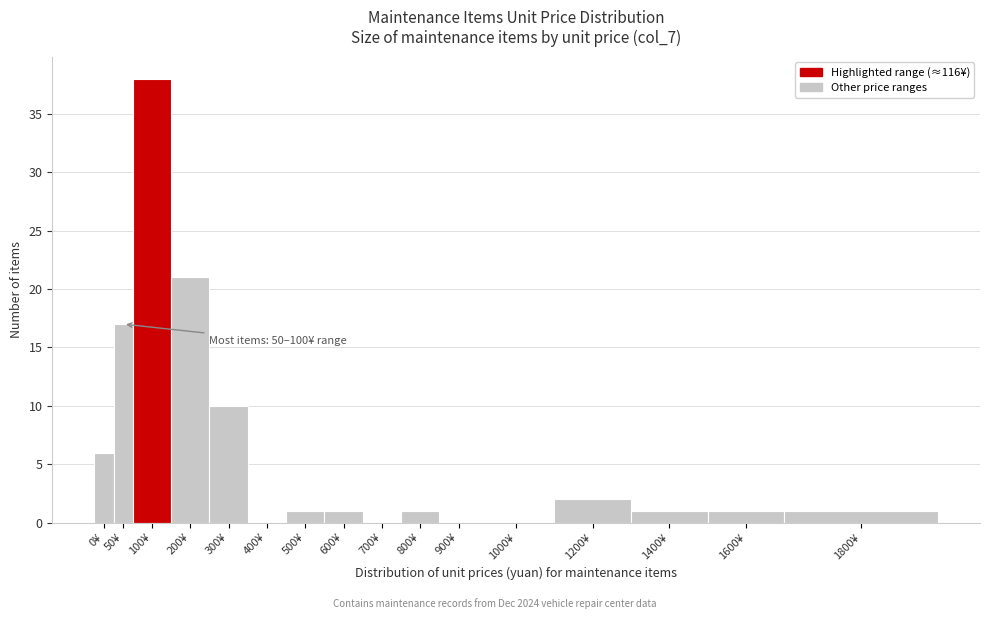

Reading right to left, extract all data points from this chart.

1800¥=1	1600¥=1	1400¥=1	1200¥=2	1000¥=0	900¥=0	800¥=1	700¥=0	600¥=1	500¥=1	400¥=0	300¥=10	200¥=21	100¥=38	50¥=17	0¥=6